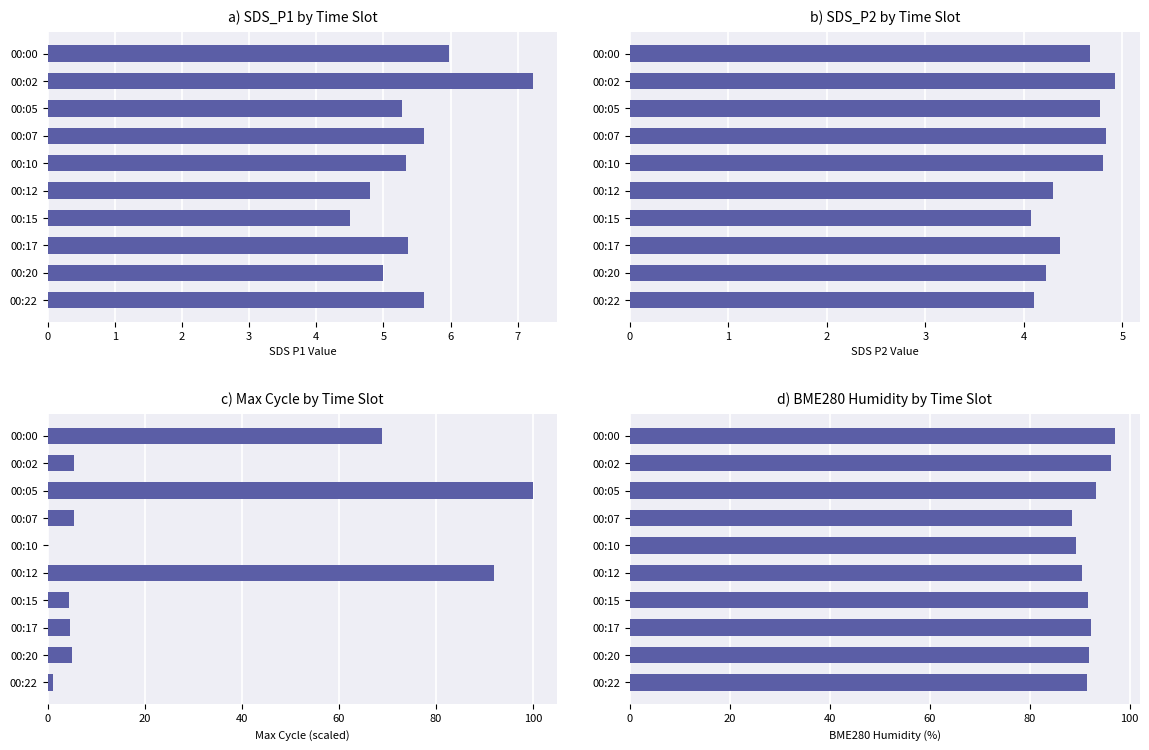

Read the Max_cycle value at 00:00.

68.8